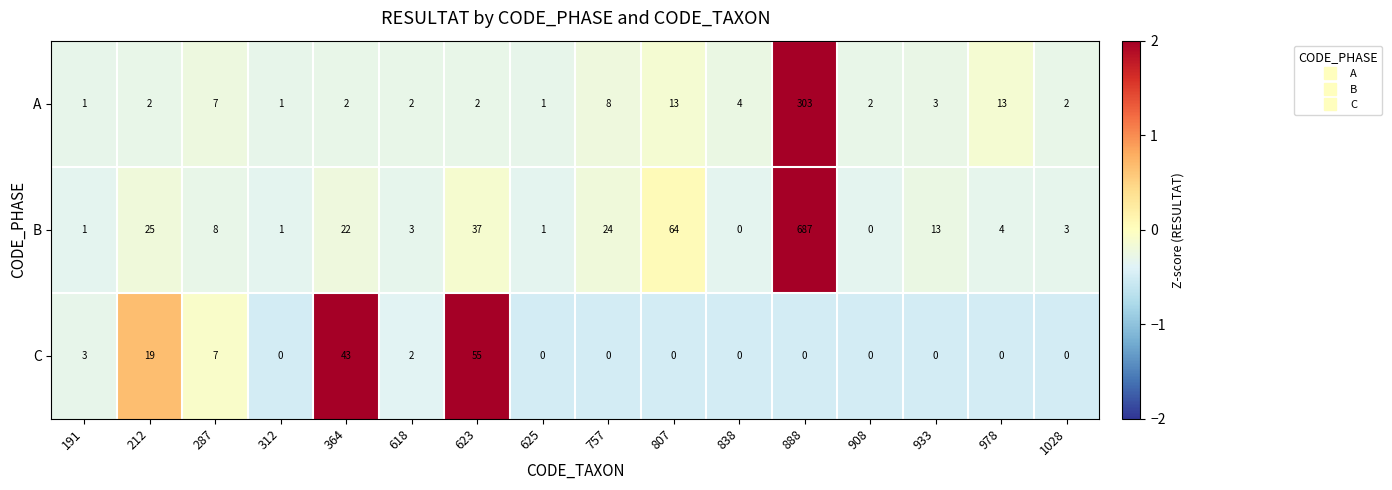

At 888, list the series in order from smallest to largest.

C, A, B